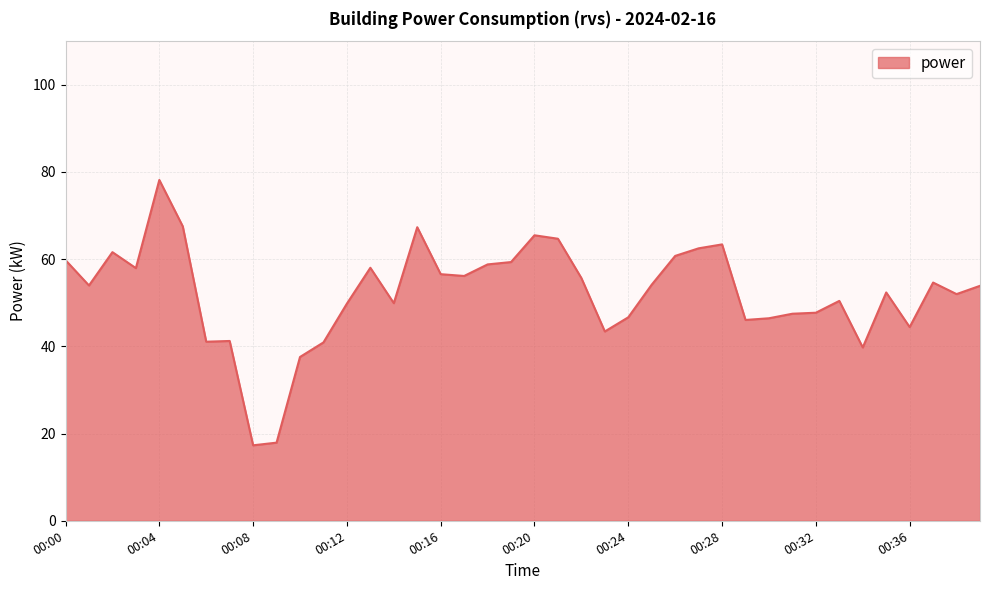

Count the number of data series in this chart.

1